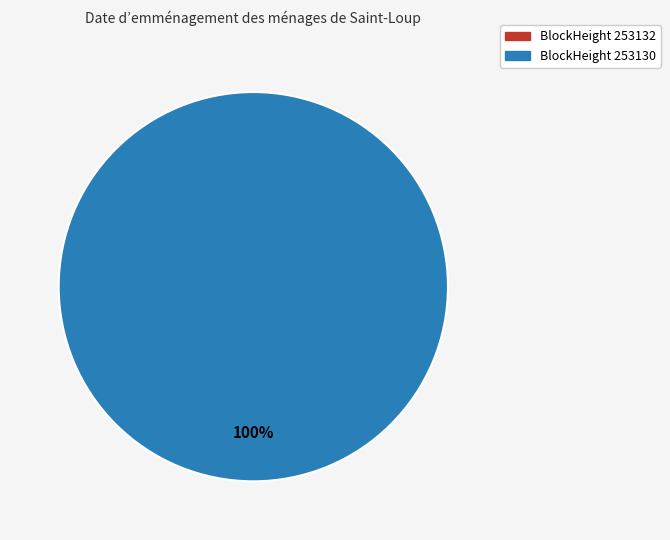

To the nearest percent, what portion does 253130 represent?

100%